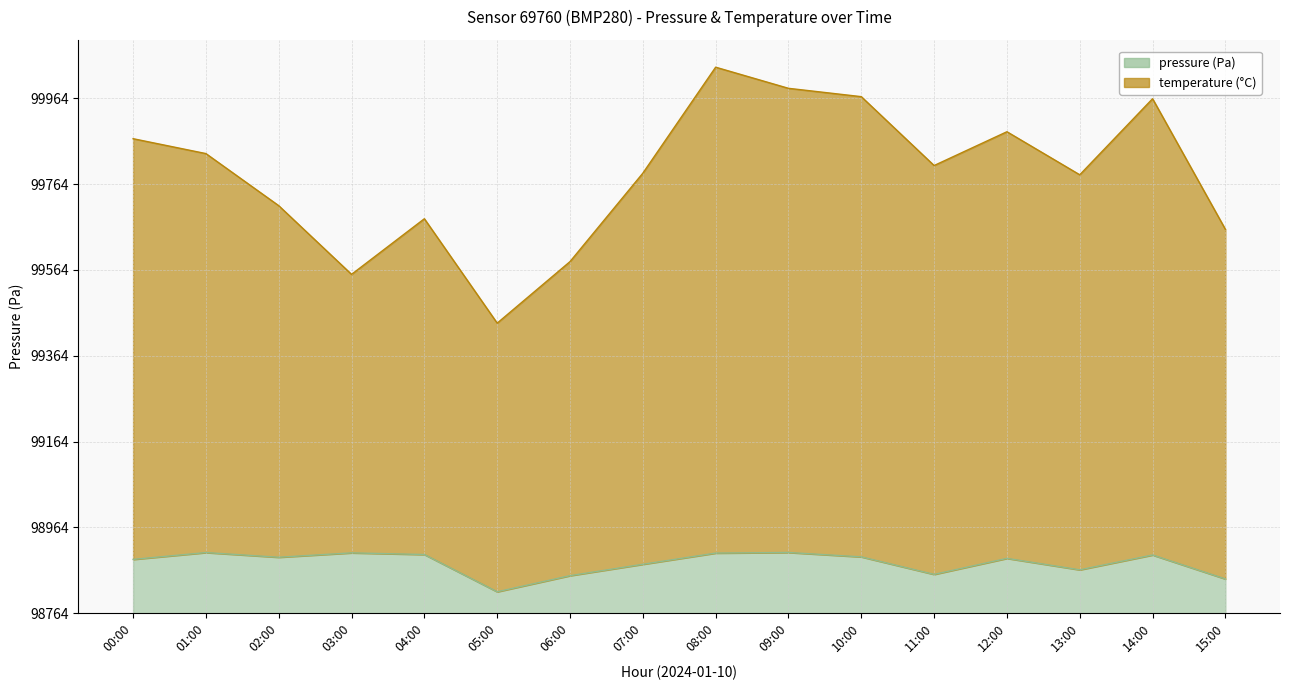

Which series changed the most between 04:00 and 12:00?

temperature